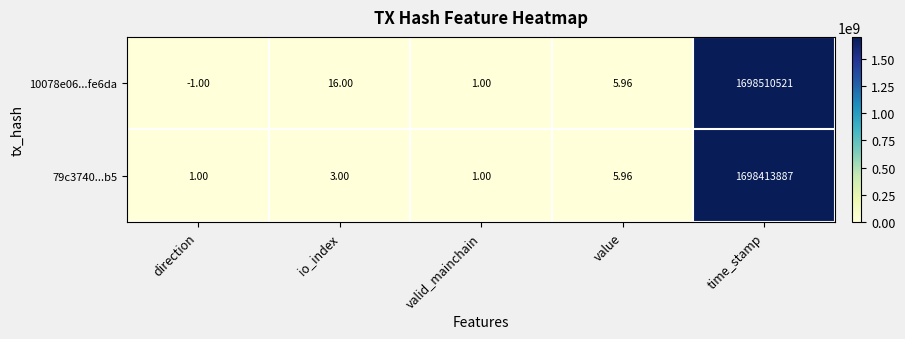

How many series are shown in this chart?

2